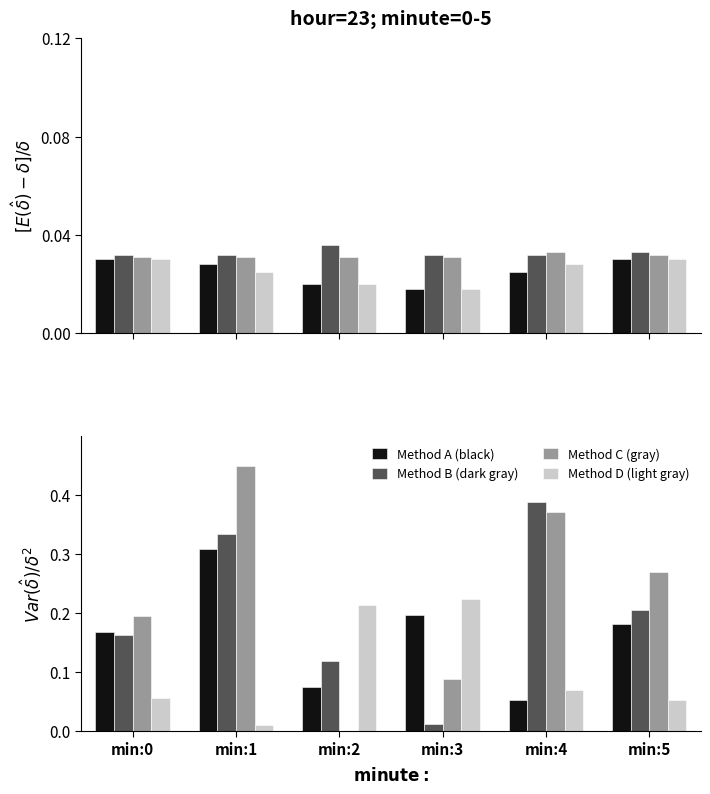

Count the Method A (black) values in the range 0 to 1.

6